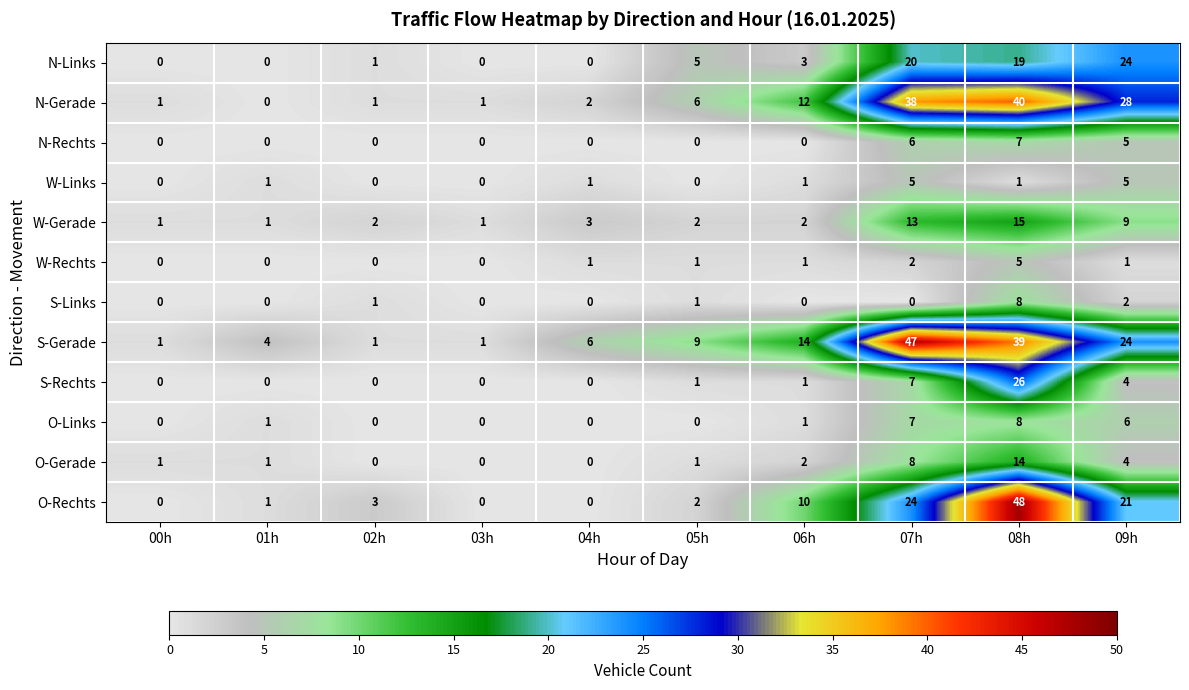

What is the greatest value displayed?

48